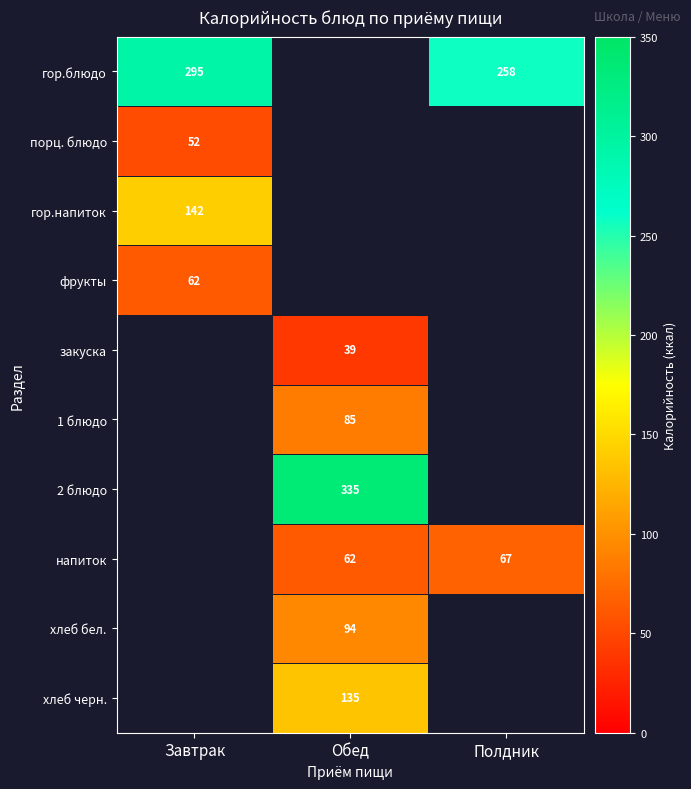

Which category has the lowest value across all series?

Обед